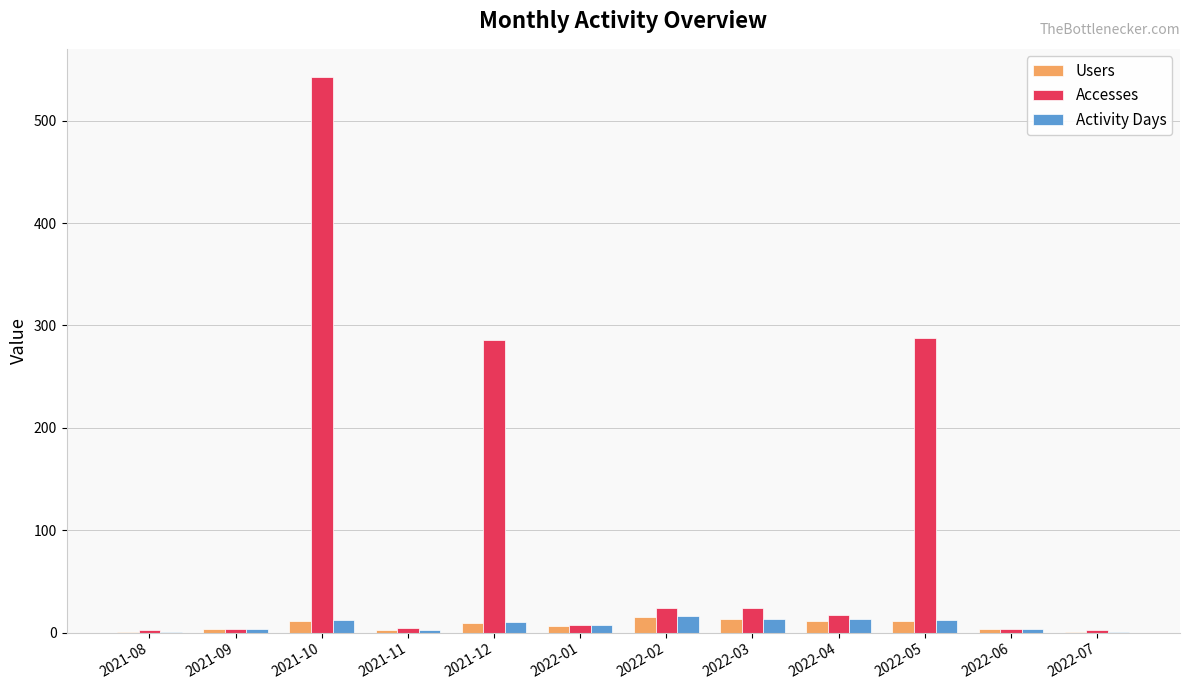

Read the Users value at 2022-04.

11